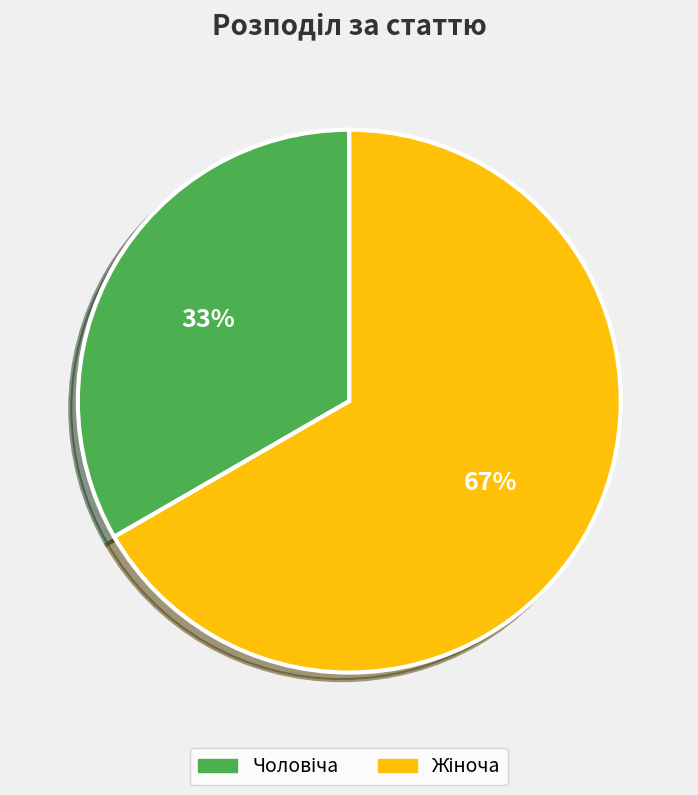

Is there a majority slice in this chart?

Yes